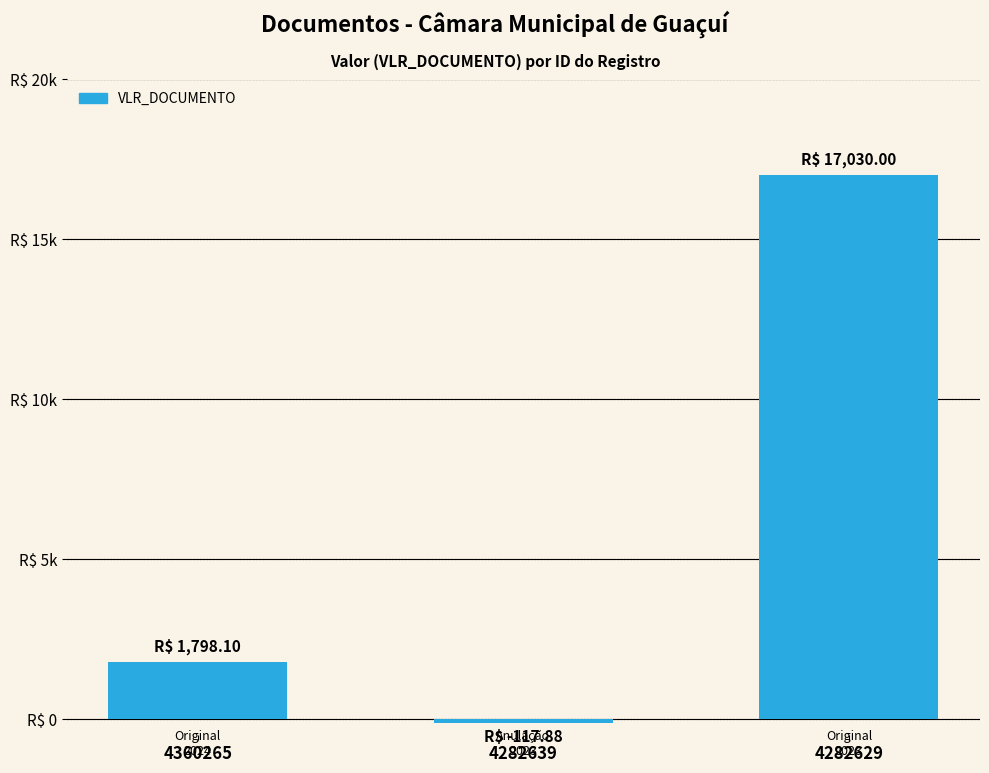

Rank the categories by value from lowest to highest.

4282639, 4360265, 4282629